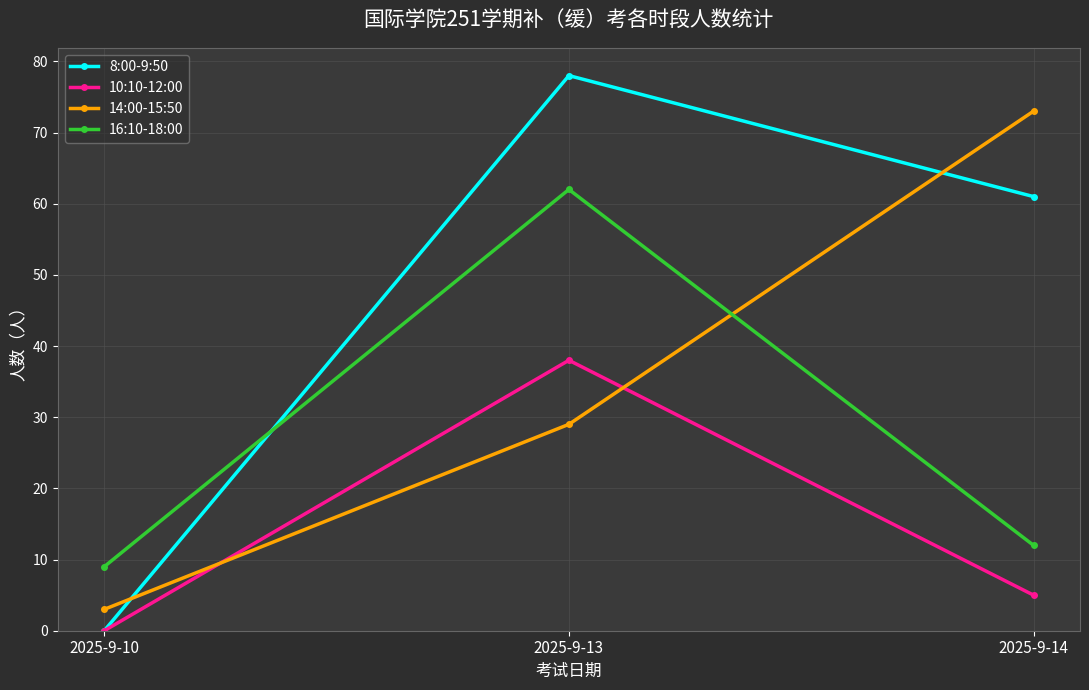

Which series has the widest spread of values?

8:00-9:50